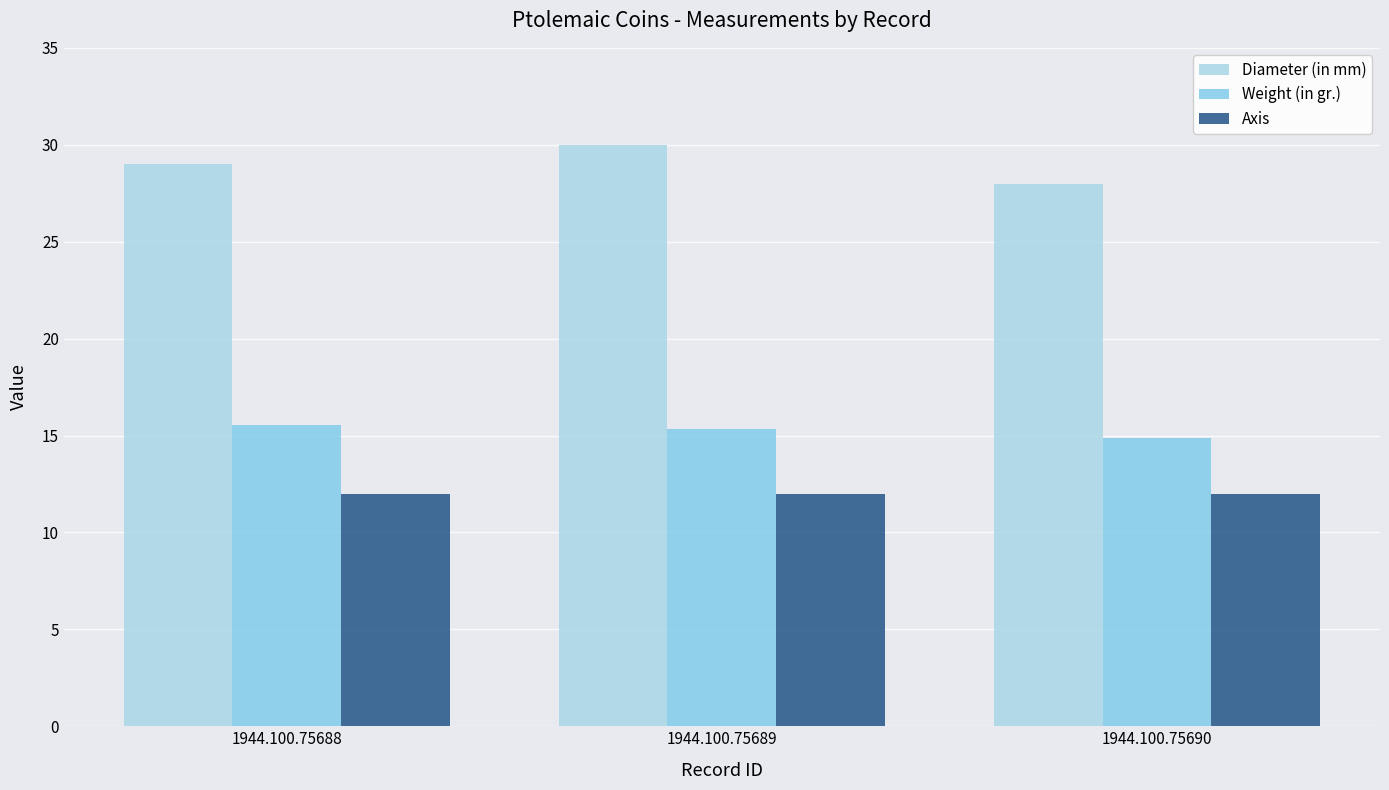

Which has a higher value, 1944.100.75688 or 1944.100.75689?

1944.100.75689